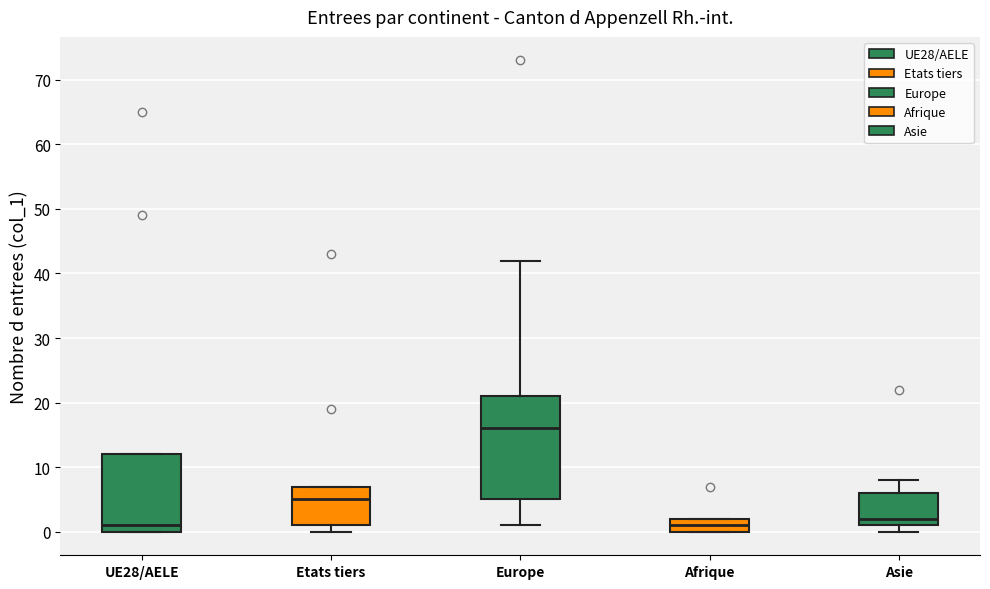

Reading left to right, transcribe this box plot: for each box, give where its median line is, the range the box spans, and where its two whiskers end, as read against the y-axis. The values are not printed on the chart, so give them approximately, as read against the axis.

UE28/AELE: median 1, box 0 to 12, whiskers 0 to 12
Etats tiers: median 5, box 1 to 7, whiskers 0 to 7
Europe: median 16, box 5 to 21, whiskers 1 to 42
Afrique: median 1, box 0 to 2, whiskers 0 to 2
Asie: median 2, box 1 to 6, whiskers 0 to 8